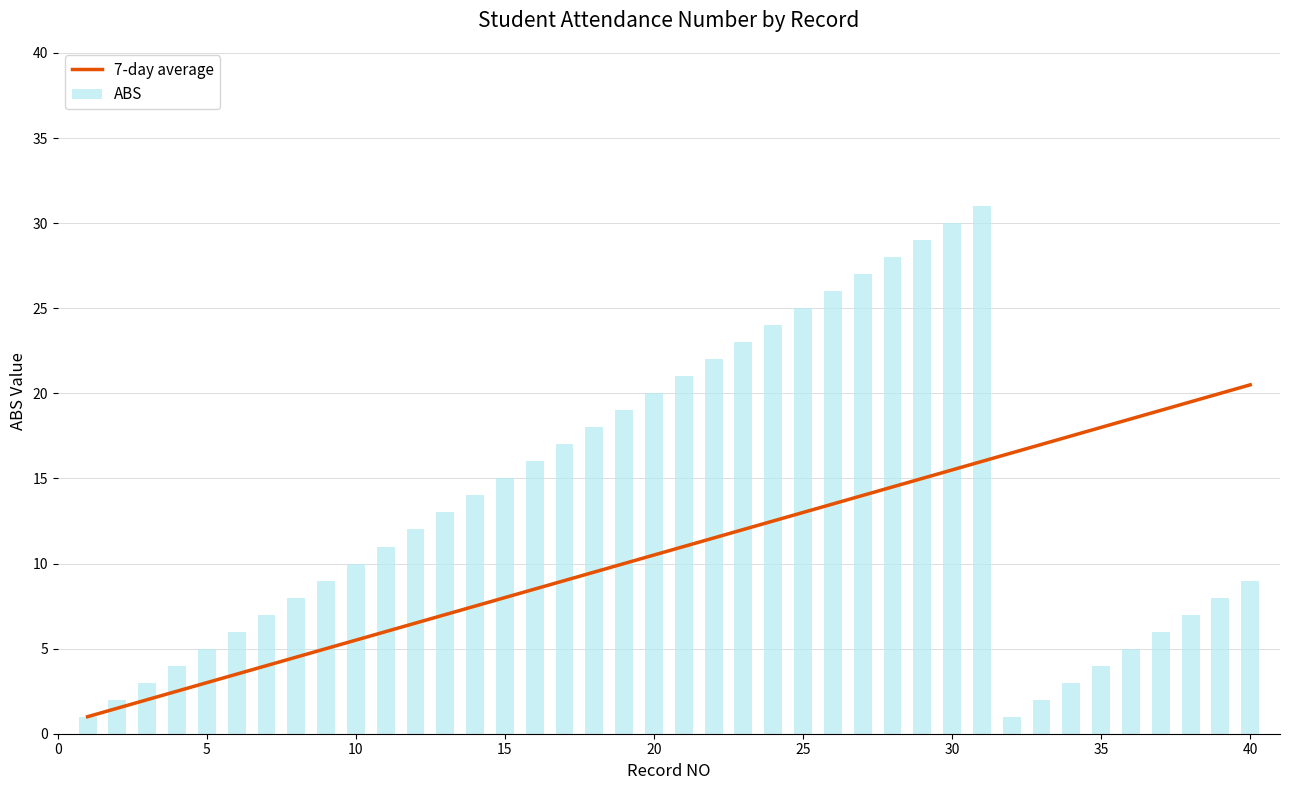

How many values in the 7-day average series are below 11?

20